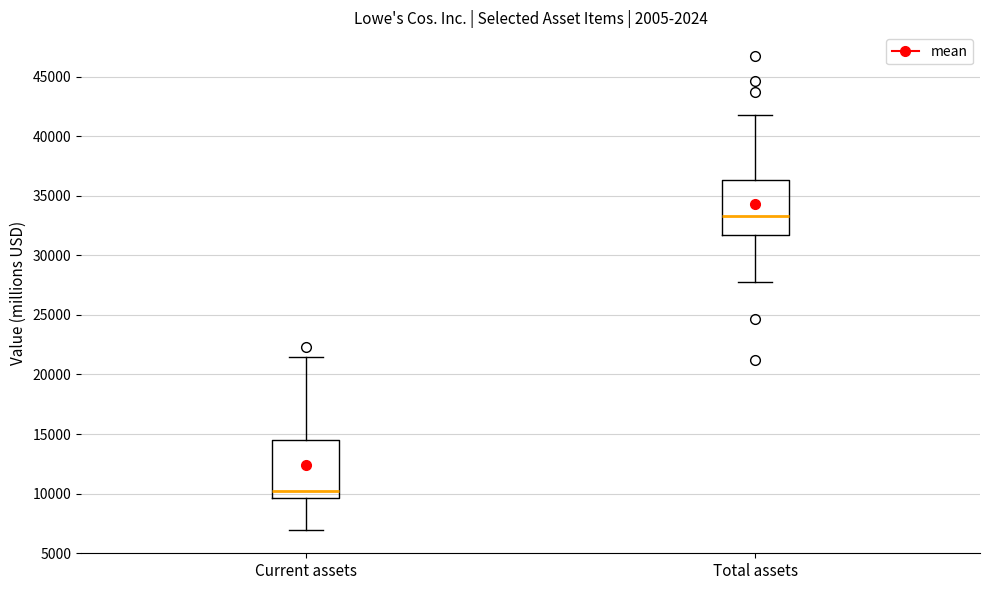

Where is the lower edge of the box for Total assets on the y-axis? The values are not printed on the chart, so give them approximately, as read against the axis.

31500